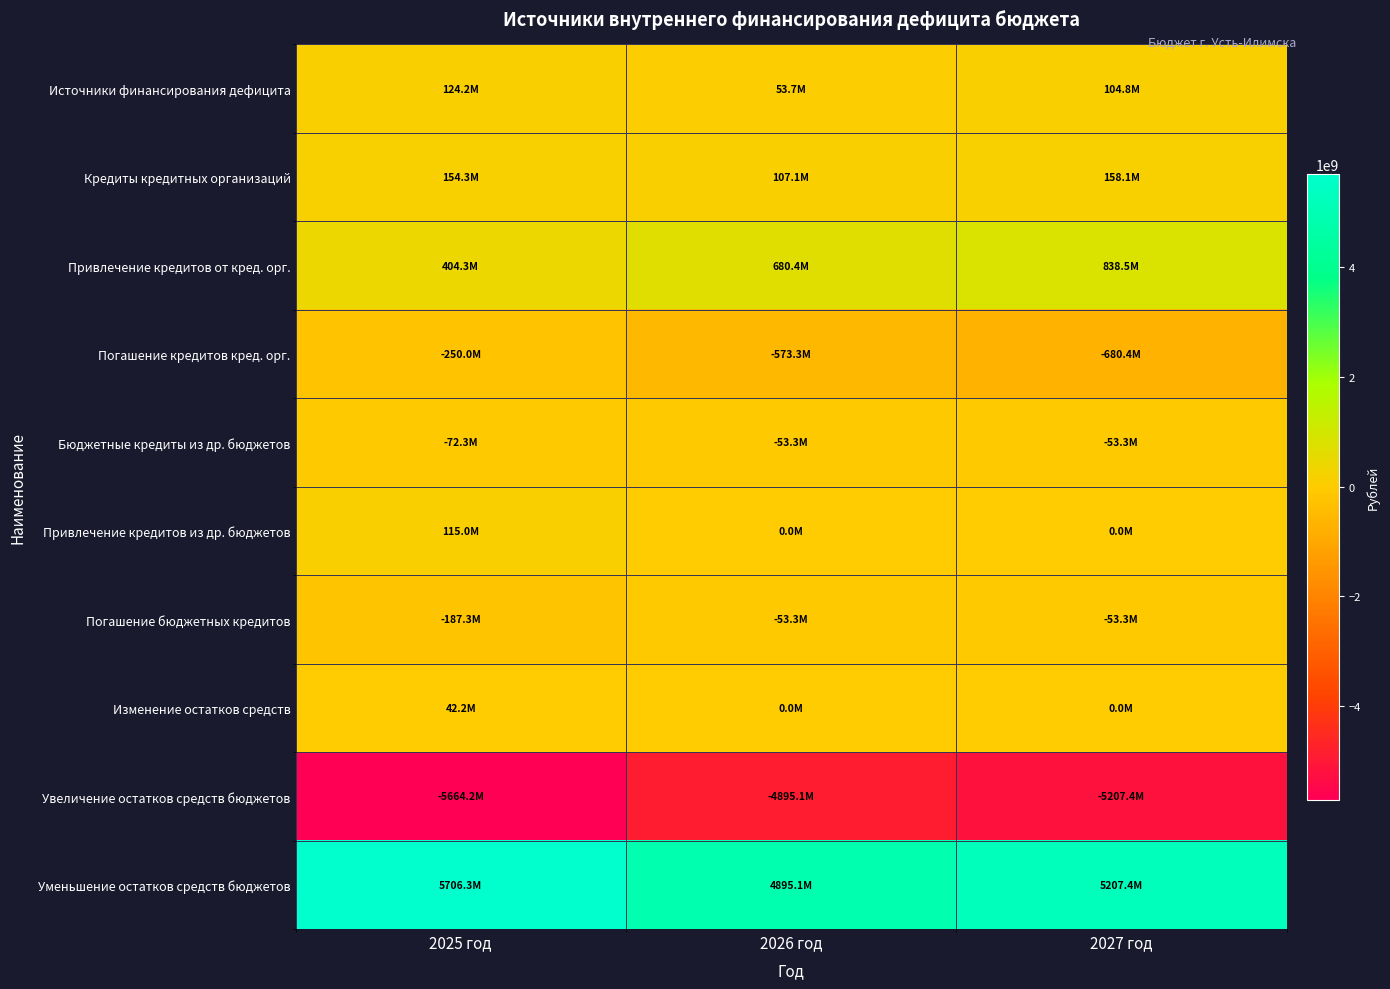

What is the total value across all series at 2027 год?

314362567.6